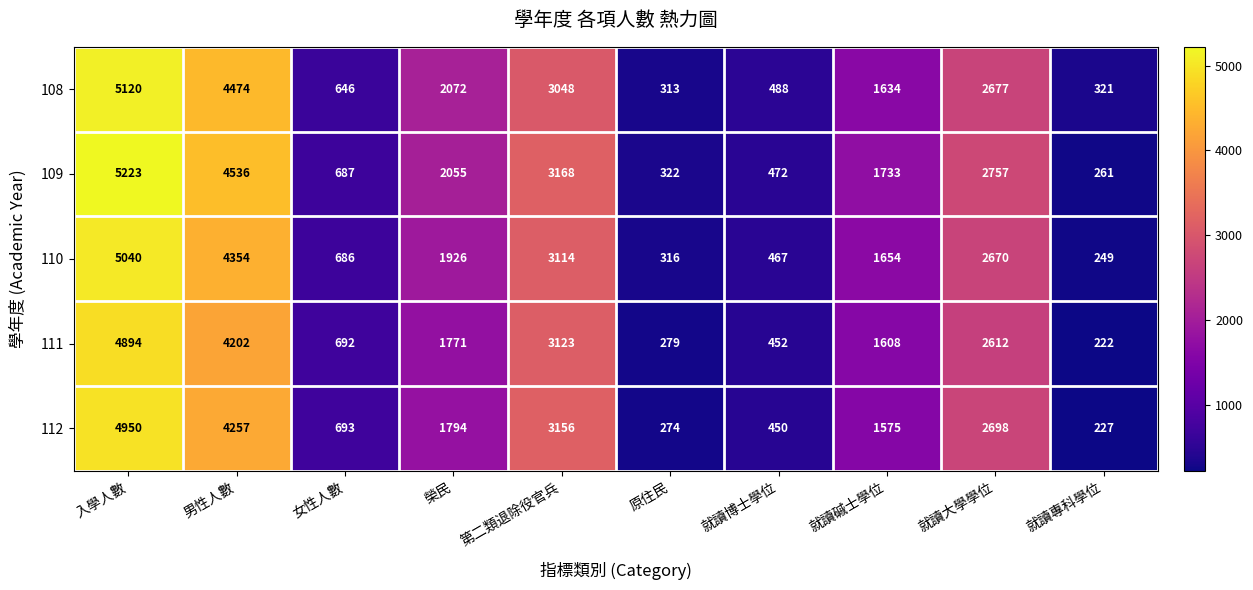

What value does the 108 series have at 就讀專科學位?

321